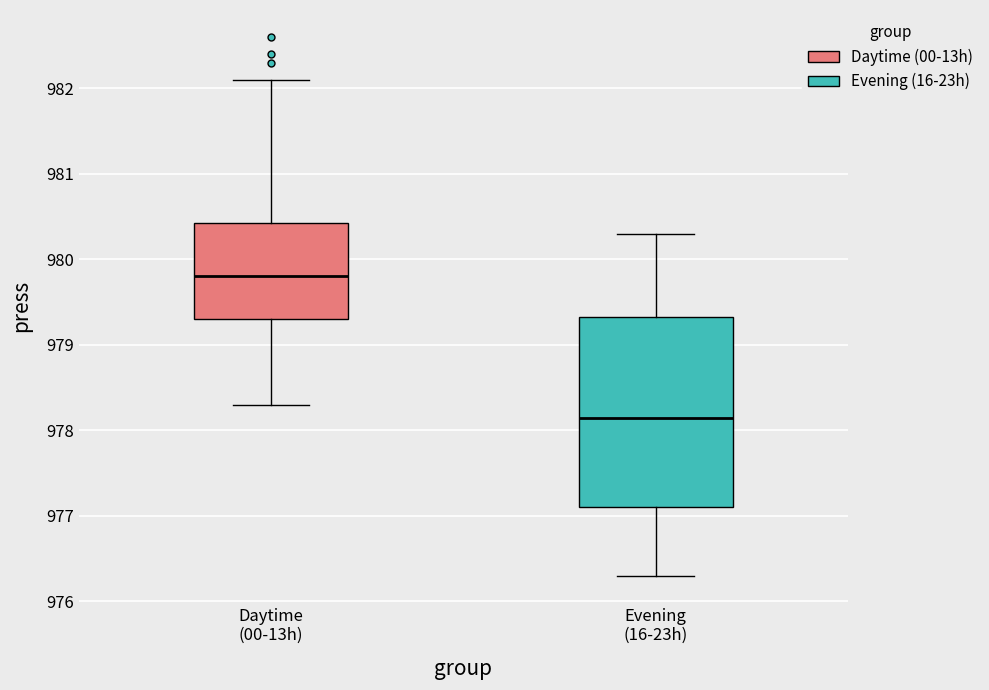

Which box has the highest median line?

Daytime (00-13h)